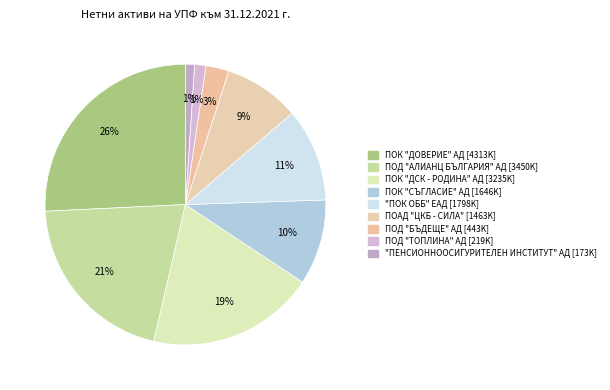

How many segments does this pie chart have?

9